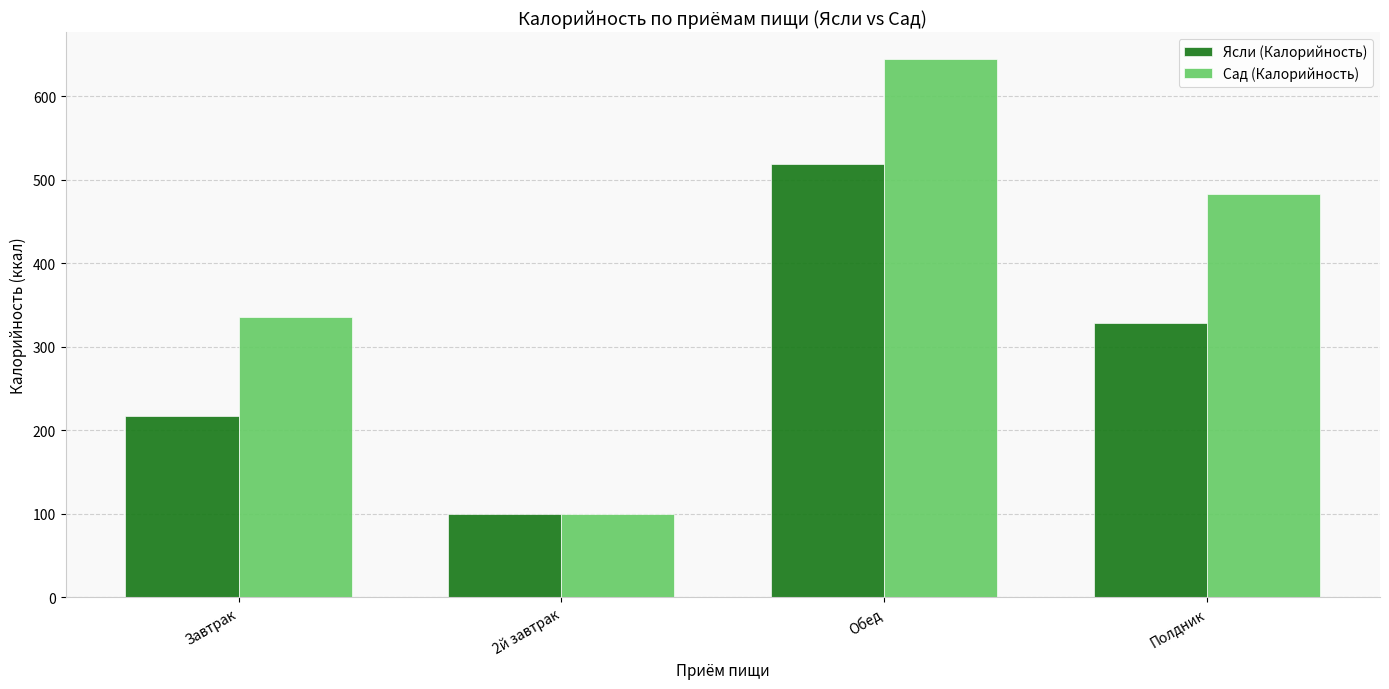

Reading left to right, what are all the values shown in this chart?

Ясли (Калорийность): Завтрак=216.8	2й завтрак=100.0	Обед=518.6	Полдник=328.8
Сад (Калорийность): Завтрак=336.1	2й завтрак=100.0	Обед=645.0	Полдник=483.1